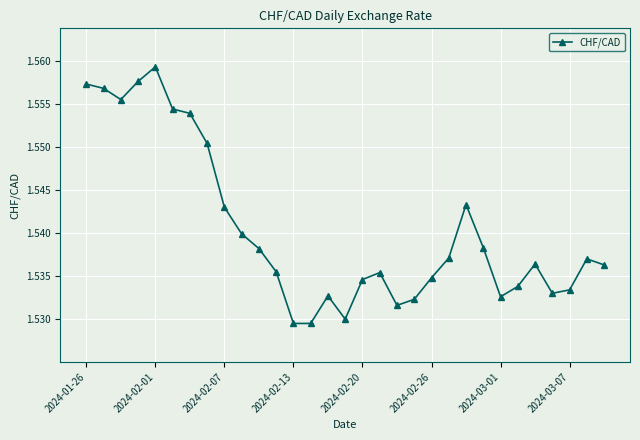

Count the values in the range 1 to 2.

31